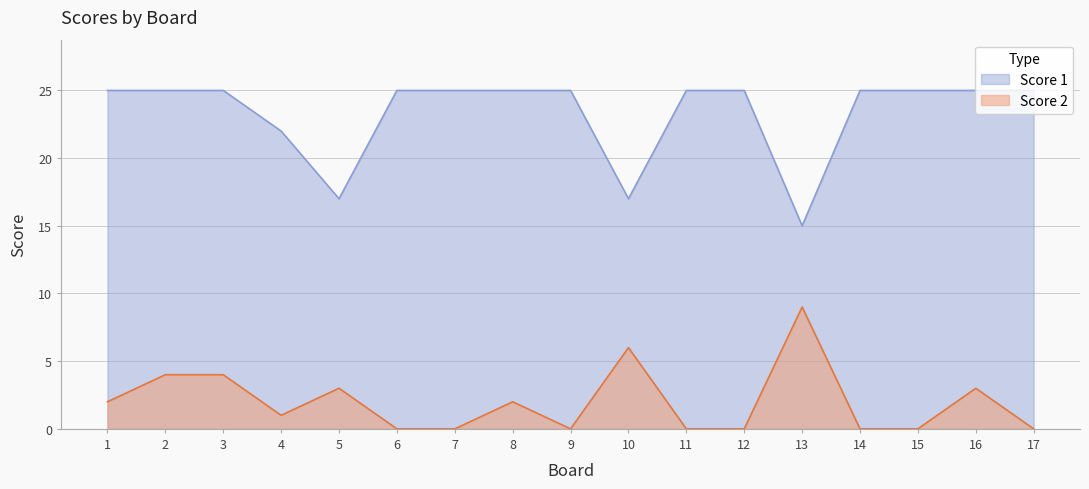

What is the spread (max minus min) of values at 1?

23